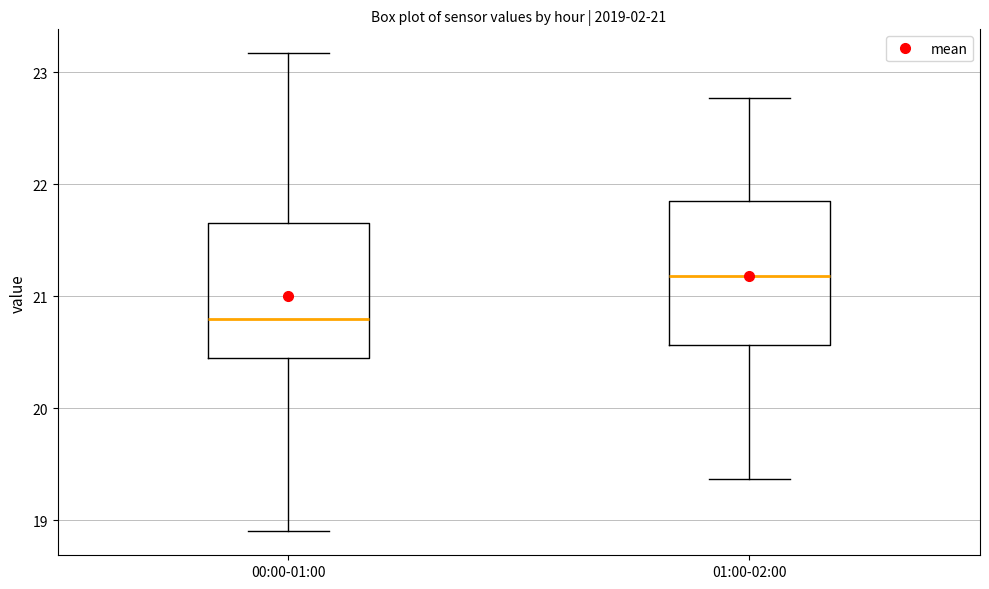

Which box has the highest median line?

01:00-02:00